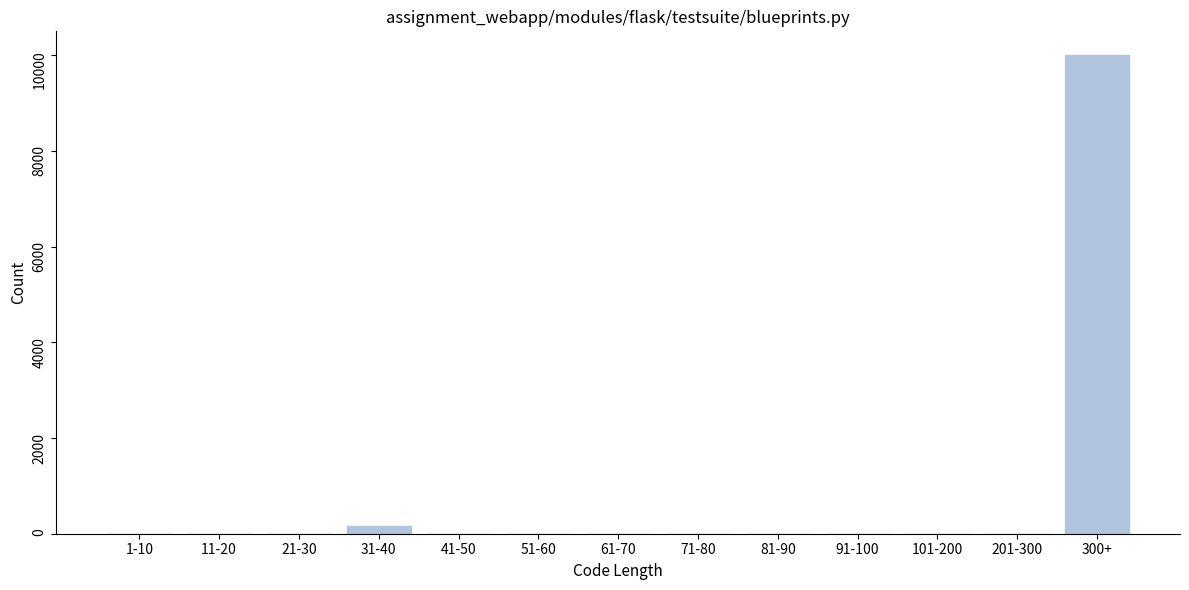

Reading right to left, what are all the values shown in this chart?

300+=10000	201-300=0	101-200=0	91-100=0	81-90=0	71-80=0	61-70=0	51-60=0	41-50=0	31-40=160	21-30=0	11-20=0	1-10=0